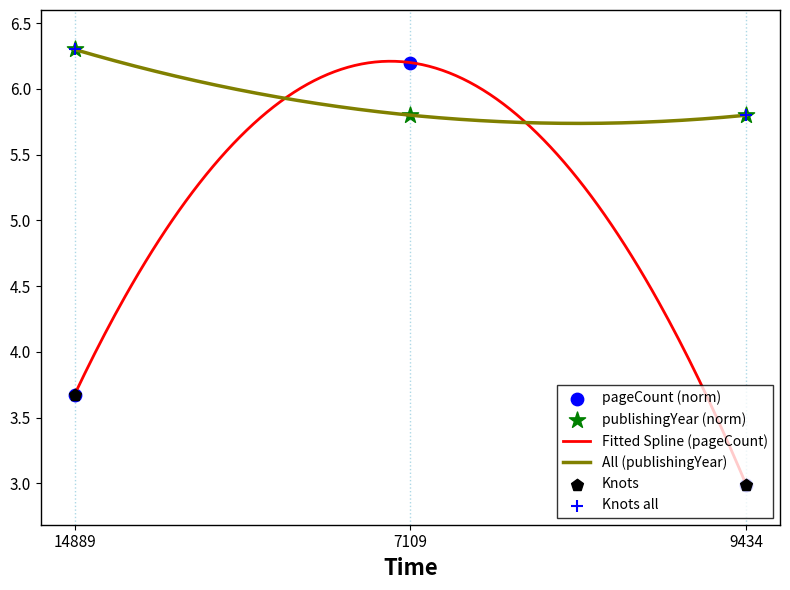

What is the total value across all series at 14889?

10.0